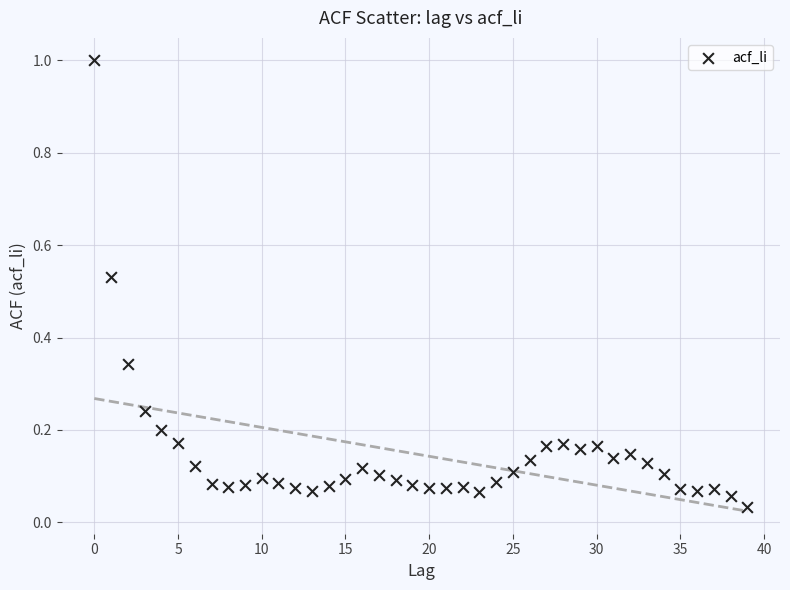

What is the range of Y values (max minus min)?

1.0